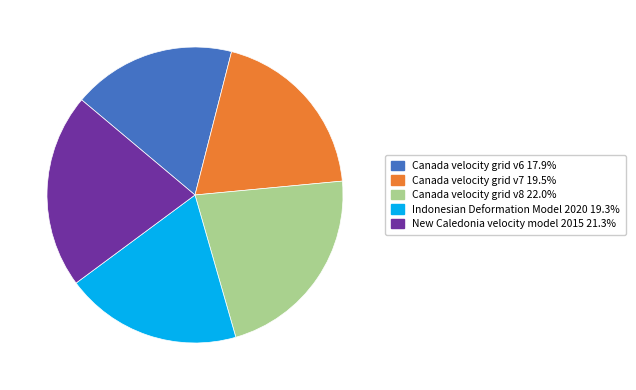

True or false: Canada velocity grid v8 accounts for 22% of the total.

True